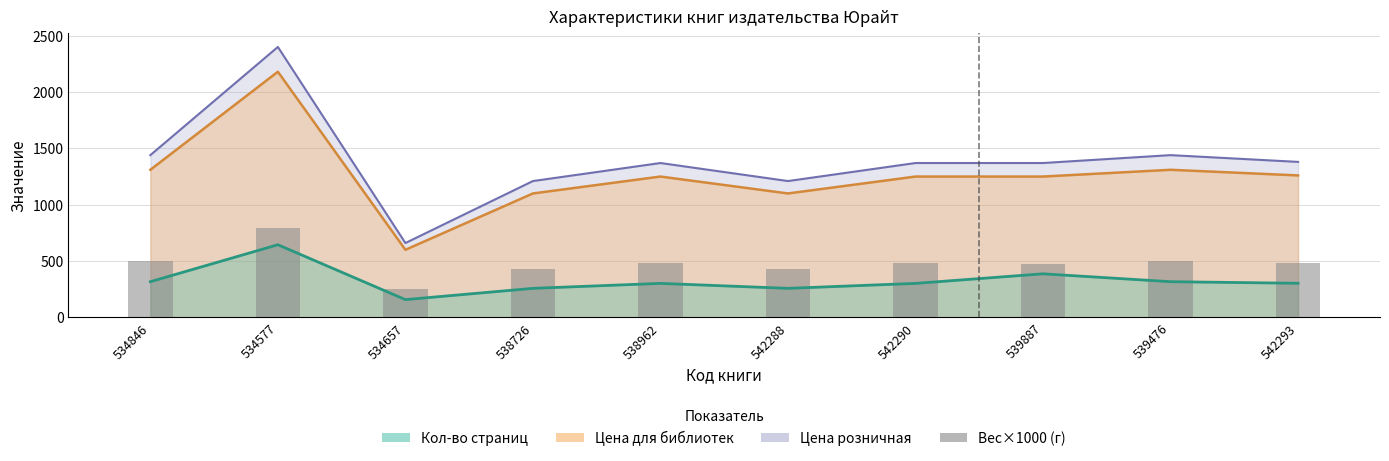

What is the label of the 2nd bar from the left?

534577